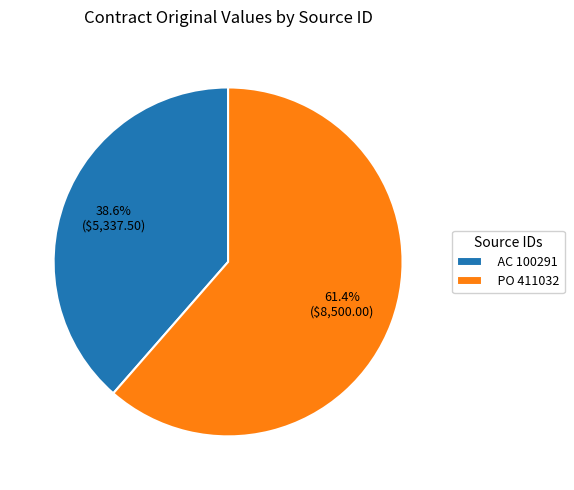

To the nearest percent, what percentage of the pie is PO 411032?

61%